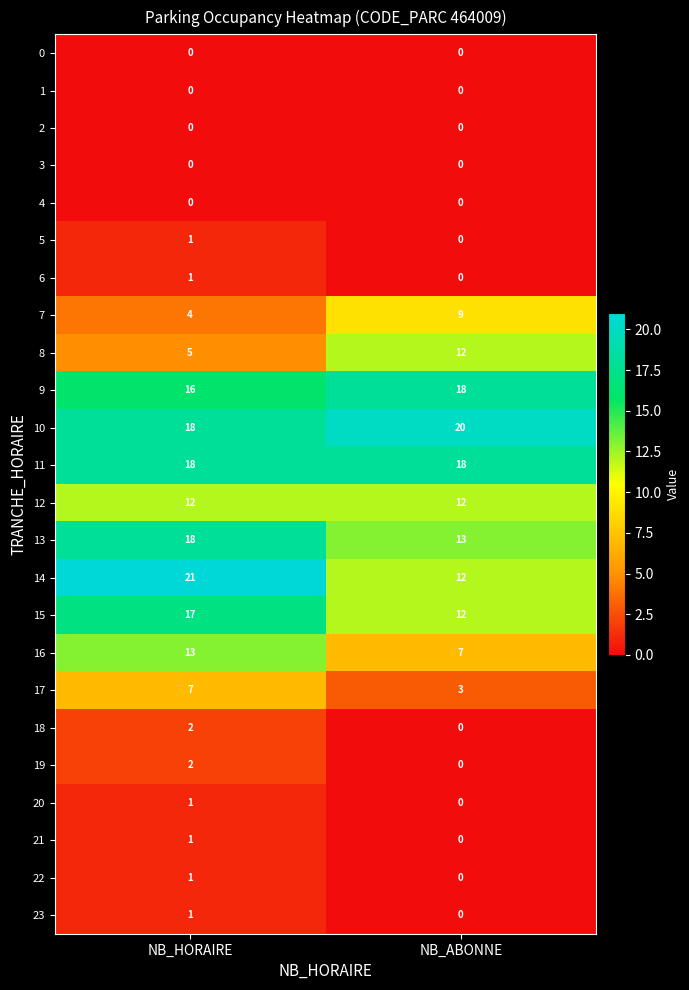

True or false: 15 has a value of 18 at NB_ABONNE.

False